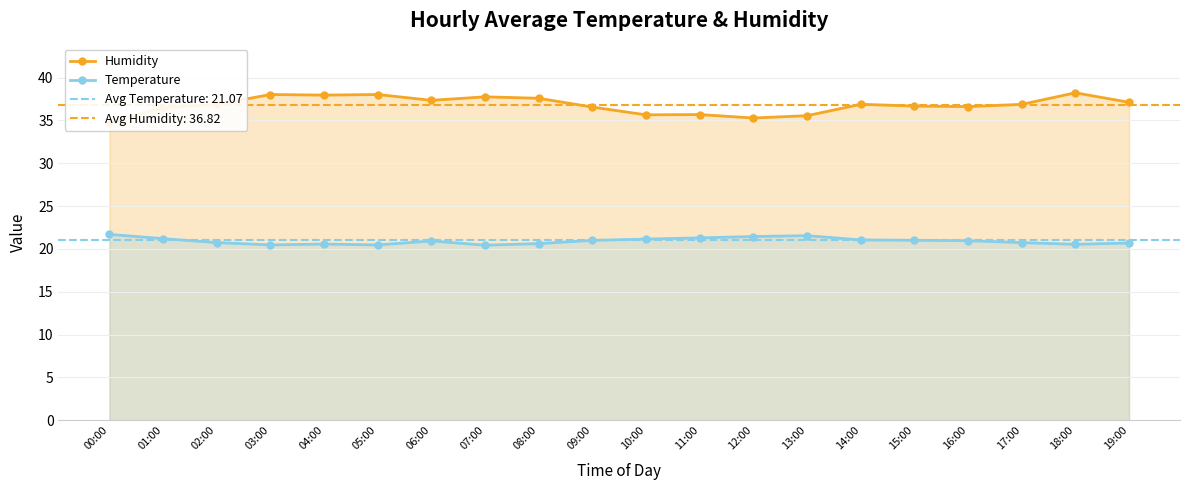

Reading right to left, extract all data points from this chart.

Humidity: 19:00=37.1	18:00=38.2	17:00=36.9	16:00=36.6	15:00=36.7	14:00=36.9	13:00=35.5	12:00=35.3	11:00=35.7	10:00=35.6	09:00=36.5	08:00=37.6	07:00=37.8	06:00=37.3	05:00=38.0	04:00=38.0	03:00=38.0	02:00=36.9	01:00=36.5	00:00=34.8
Temperature: 19:00=20.7	18:00=20.5	17:00=20.7	16:00=21.0	15:00=21.0	14:00=21.1	13:00=21.6	12:00=21.4	11:00=21.3	10:00=21.1	09:00=21.0	08:00=20.6	07:00=20.4	06:00=20.9	05:00=20.5	04:00=20.6	03:00=20.5	02:00=20.7	01:00=21.2	00:00=21.7